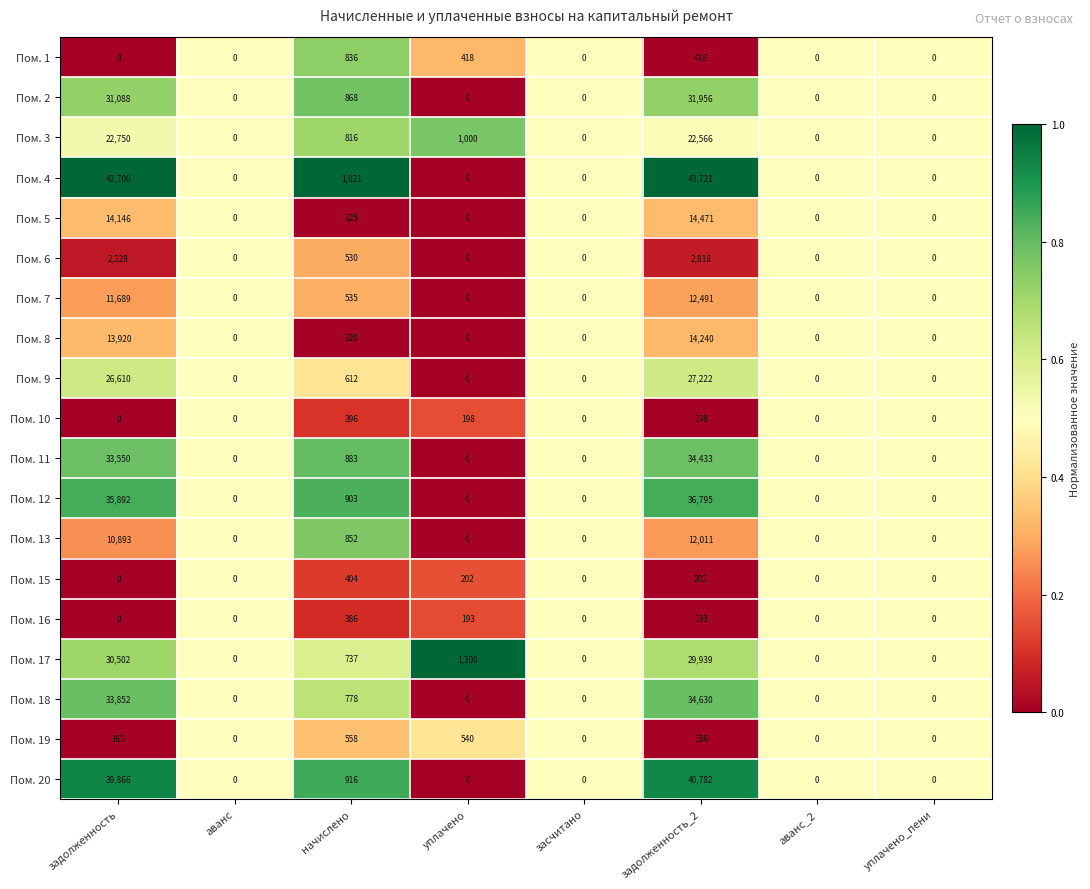

Which category has the highest value across all series?

задолженность_2